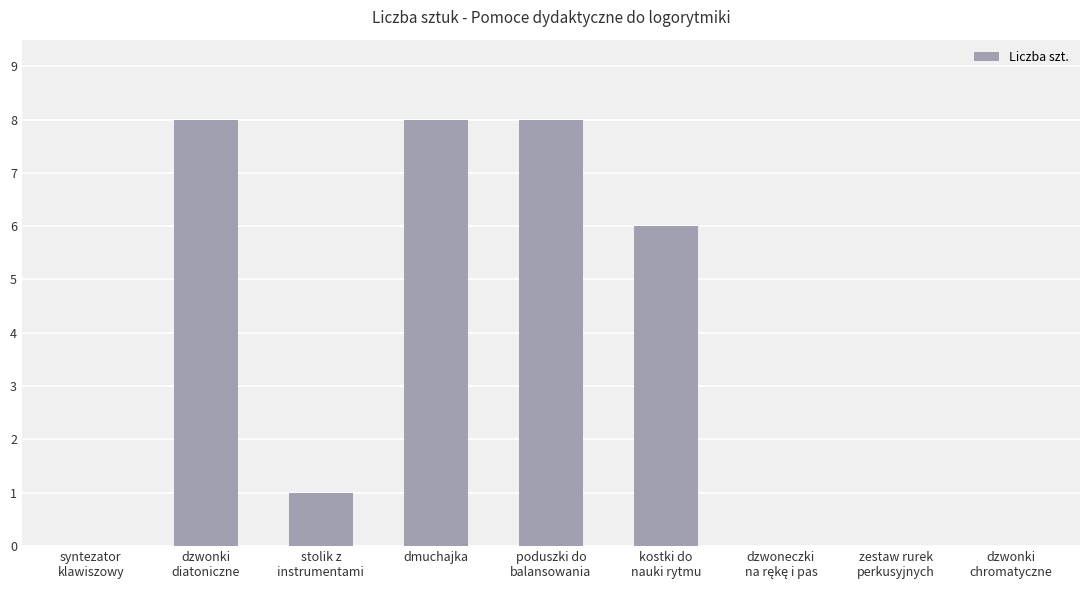

What is the average value?

3